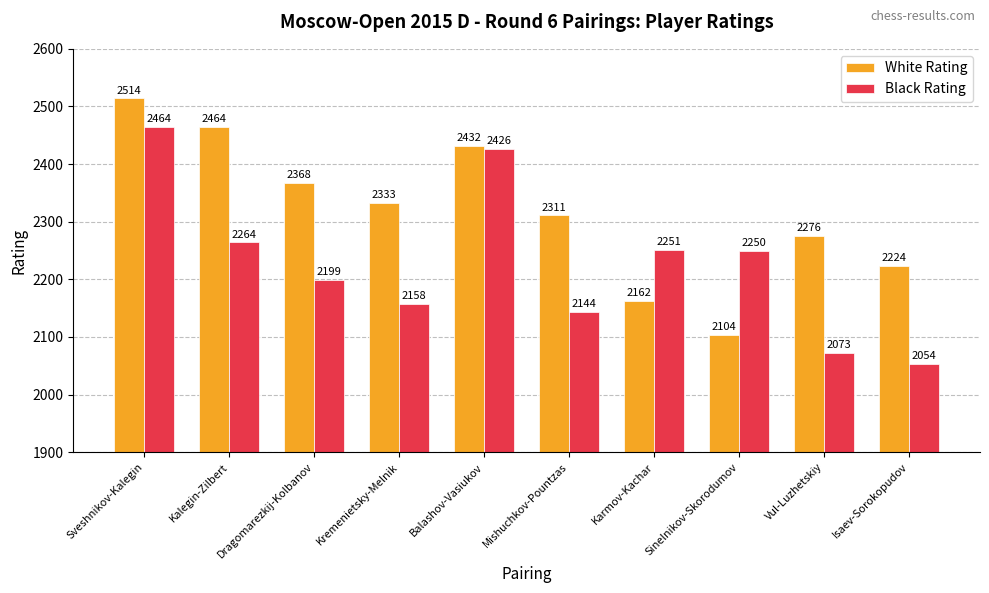

Where is White Rating nearest to the value 2309?

Mishuchkov-Pountzas